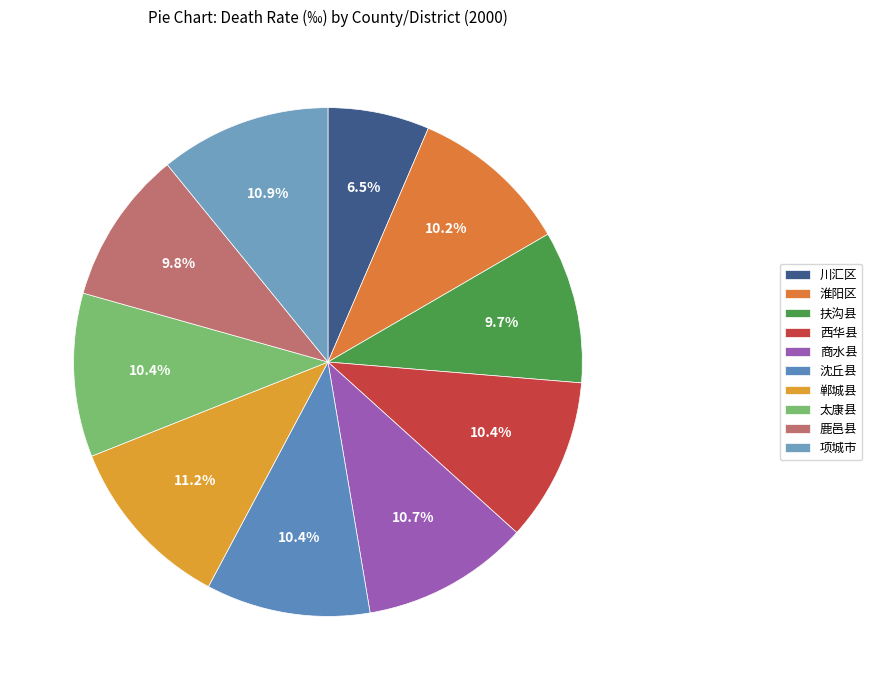

Count the number of slices in the pie.

10